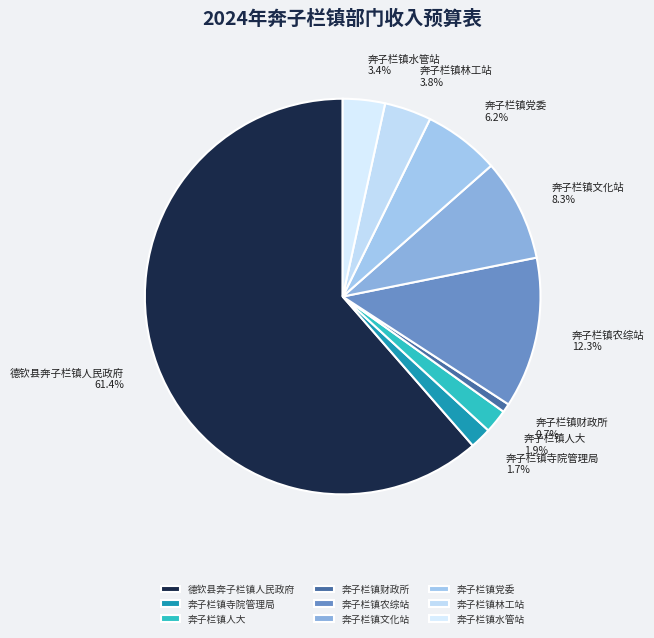

Which has a higher value, 德钦县奔子栏镇人民政府 or 奔子栏镇林工站?

德钦县奔子栏镇人民政府